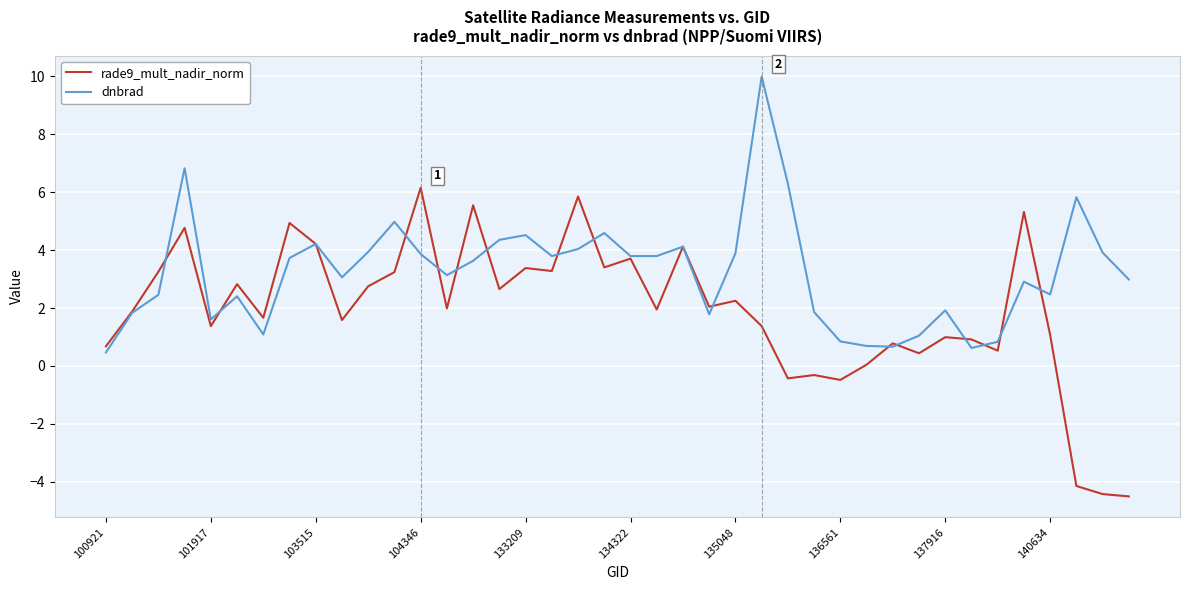

What is the lowest value of the rade9_mult_nadir_norm series?

-4.5